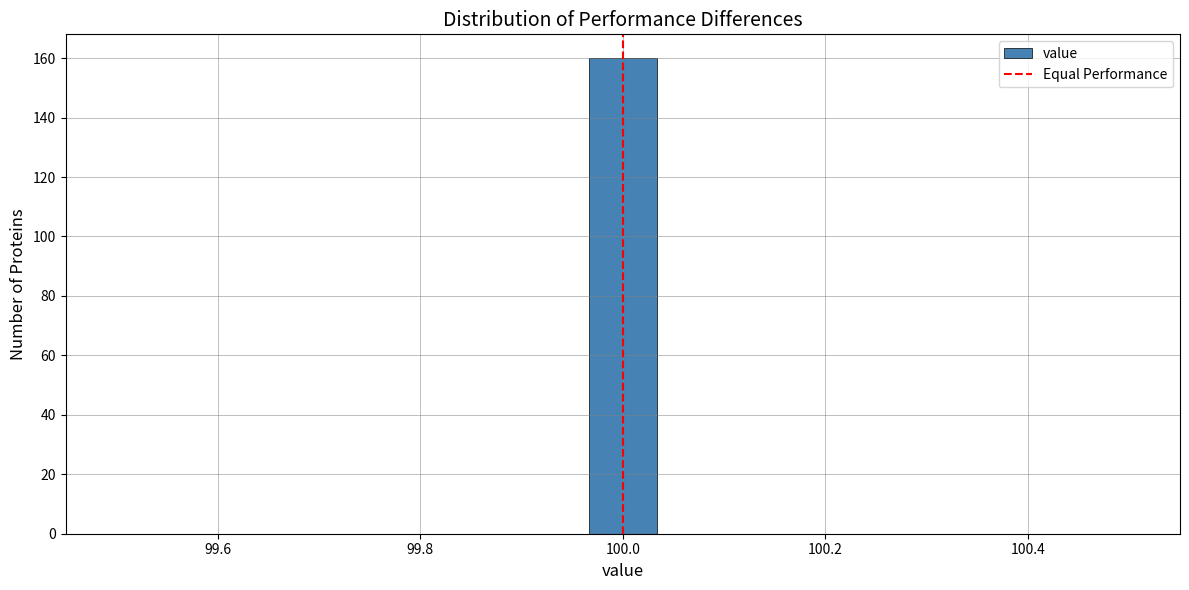

Around what value on the x-axis is the tallest bar? Give the approximate position of its centre, as read against the axis.

100.00